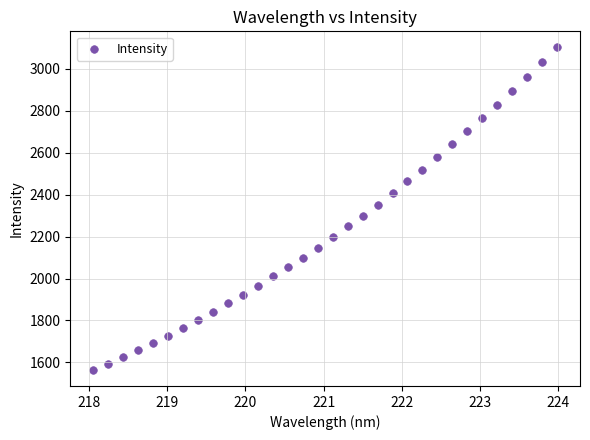

What is the range of Y values (max minus min)?

1537.3